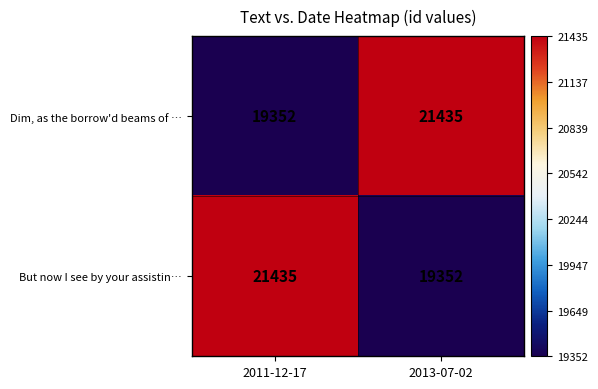

Which category has the highest value in the Dim, as the borrow'd beams of … series?

2013-07-02